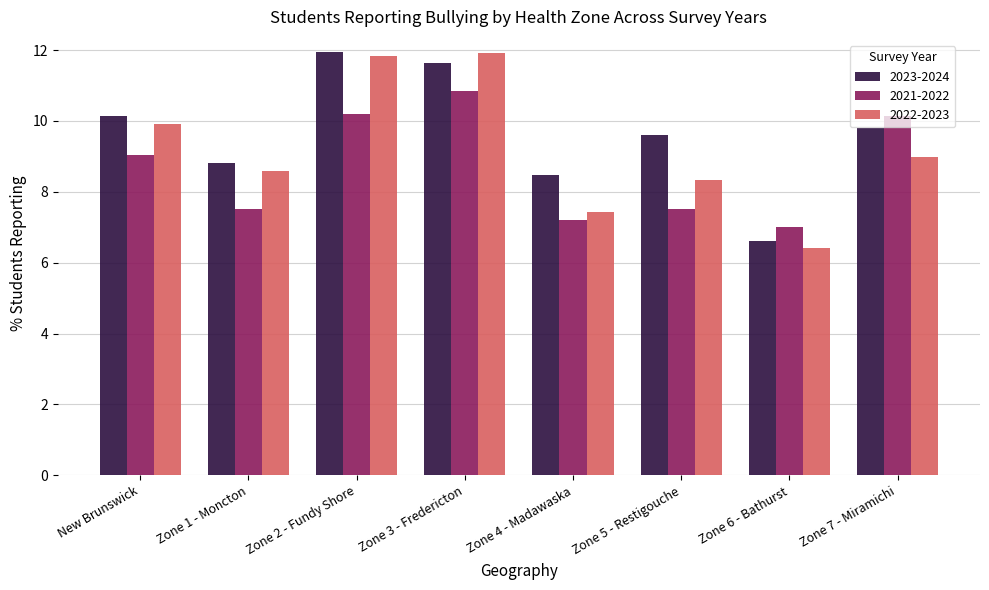

What is the difference between the highest and lowest values at Zone 7 - Miramichi?

1.2